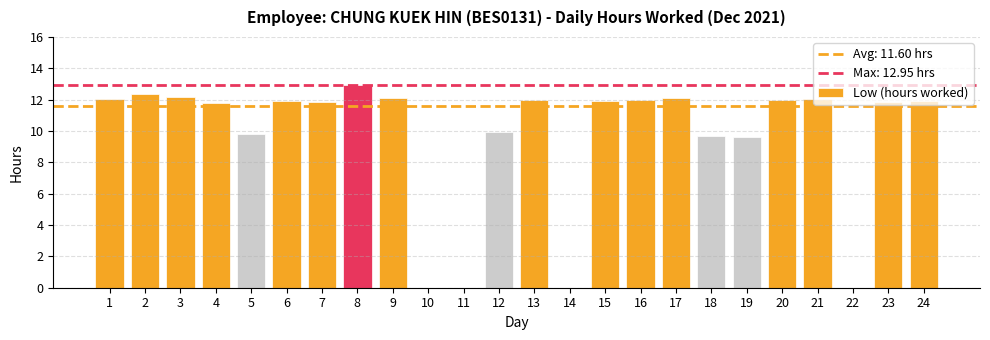

At which category does the chart reach its peak across all series?

8